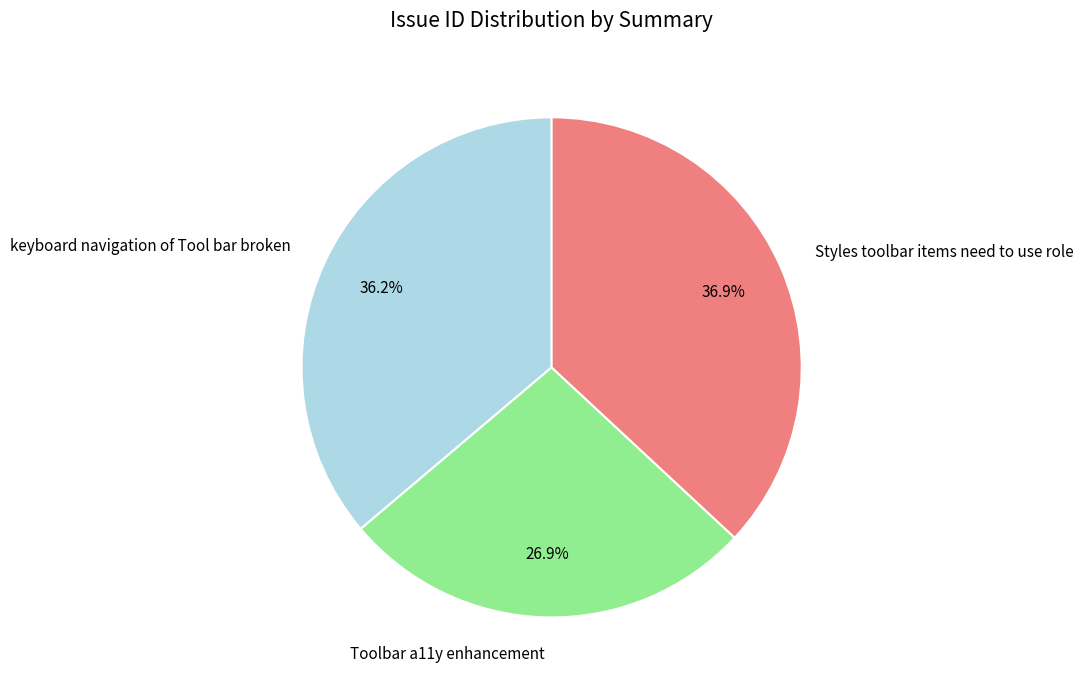

What percentage do Styles toolbar items need to use role and keyboard navigation of Tool bar broken together represent?

73.1%